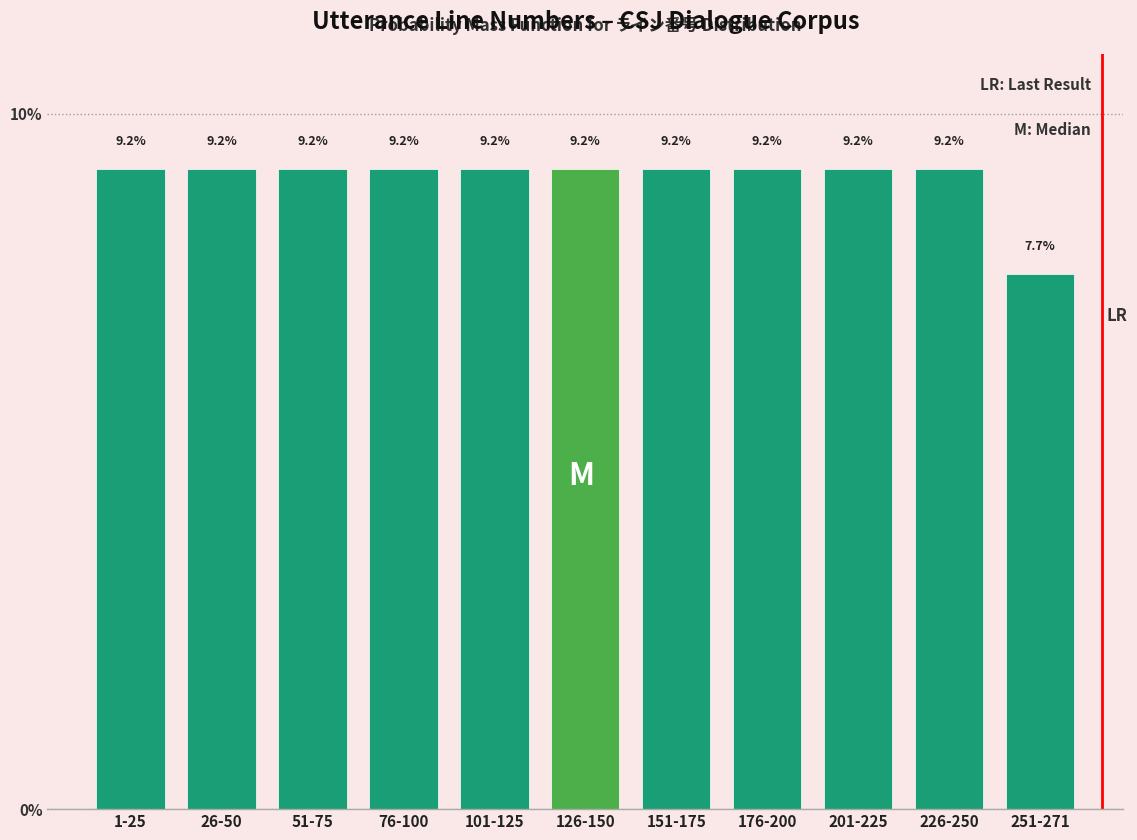

Reading left to right, list all the values displayed in this chart.

9.2	9.2	9.2	9.2	9.2	9.2	9.2	9.2	9.2	9.2	7.7